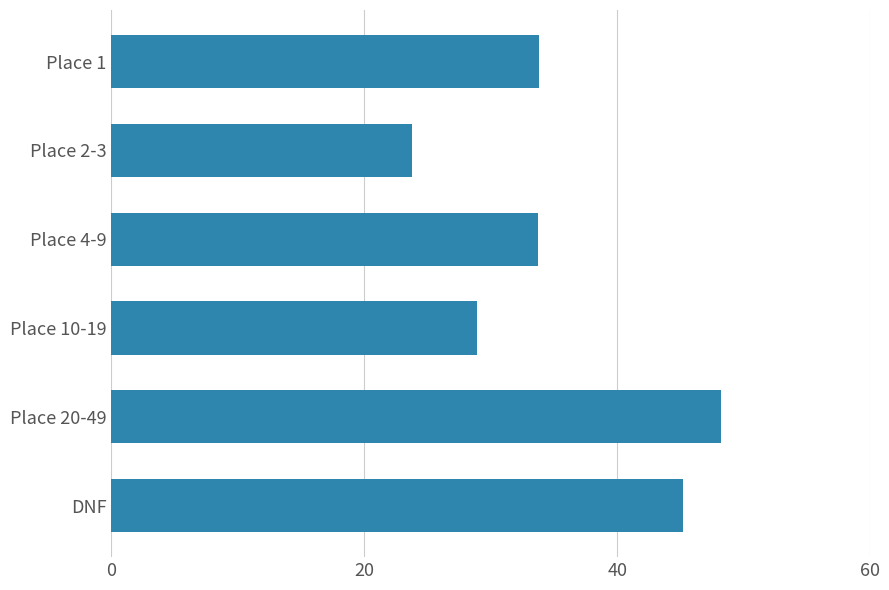

Does the chart contain any negative values?

No